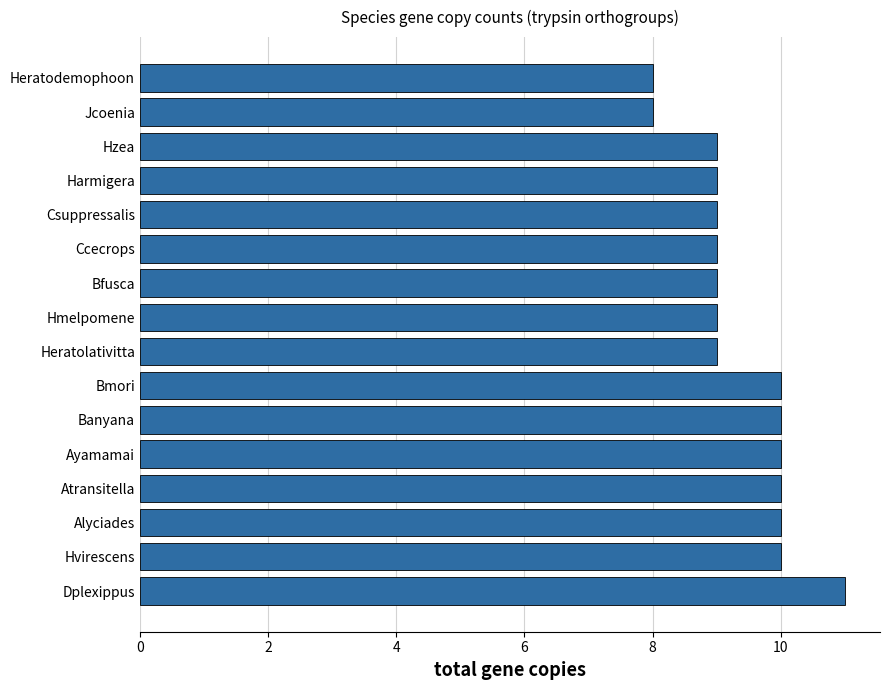

Does the chart contain stacked bars?

No